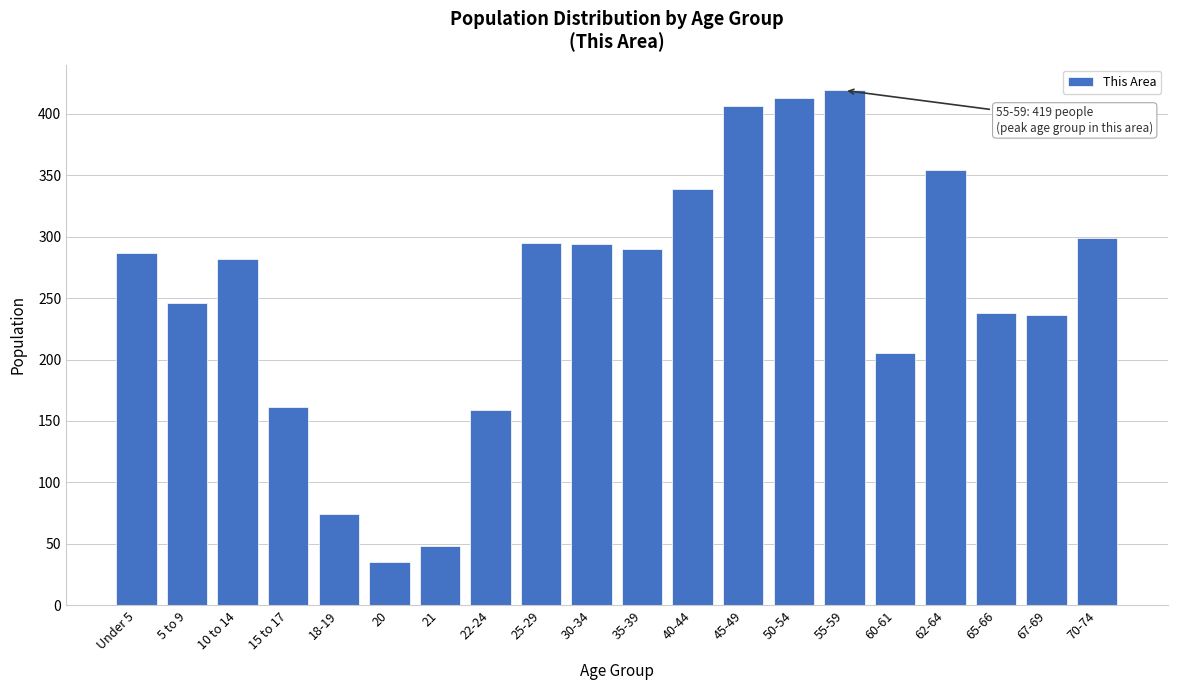

What is the approximate value at 55-59?

419